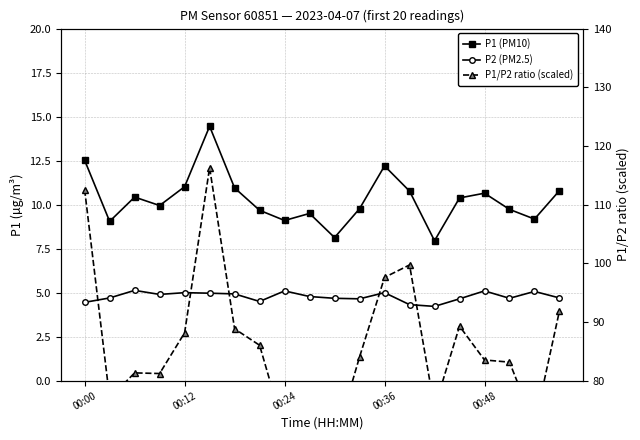

How many interior local peaks does the P2 (PM2.5) series have?

6